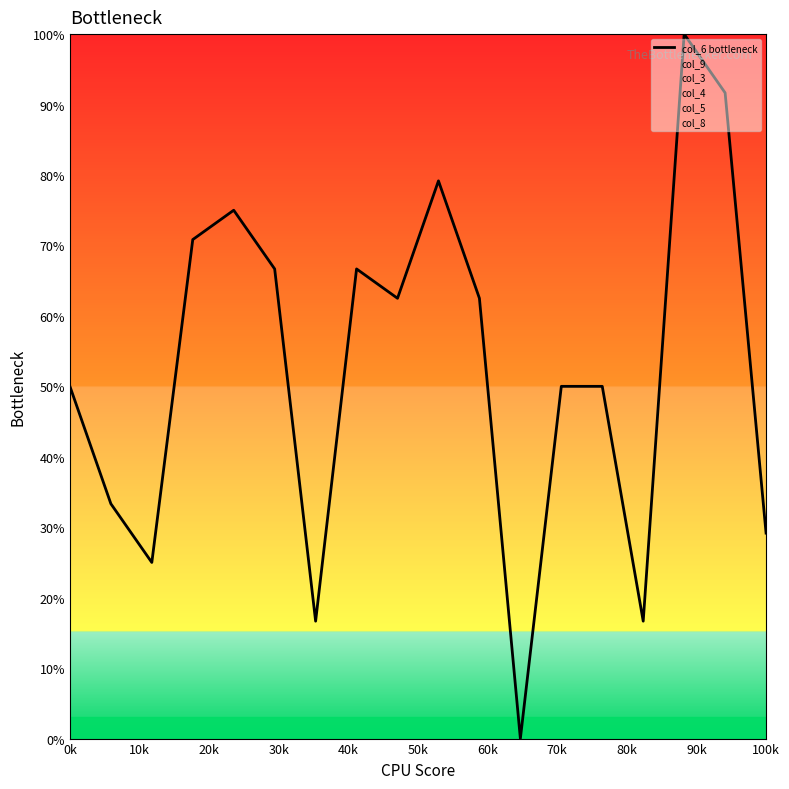

What is the highest value of the col_6 bottleneck series?

100.0